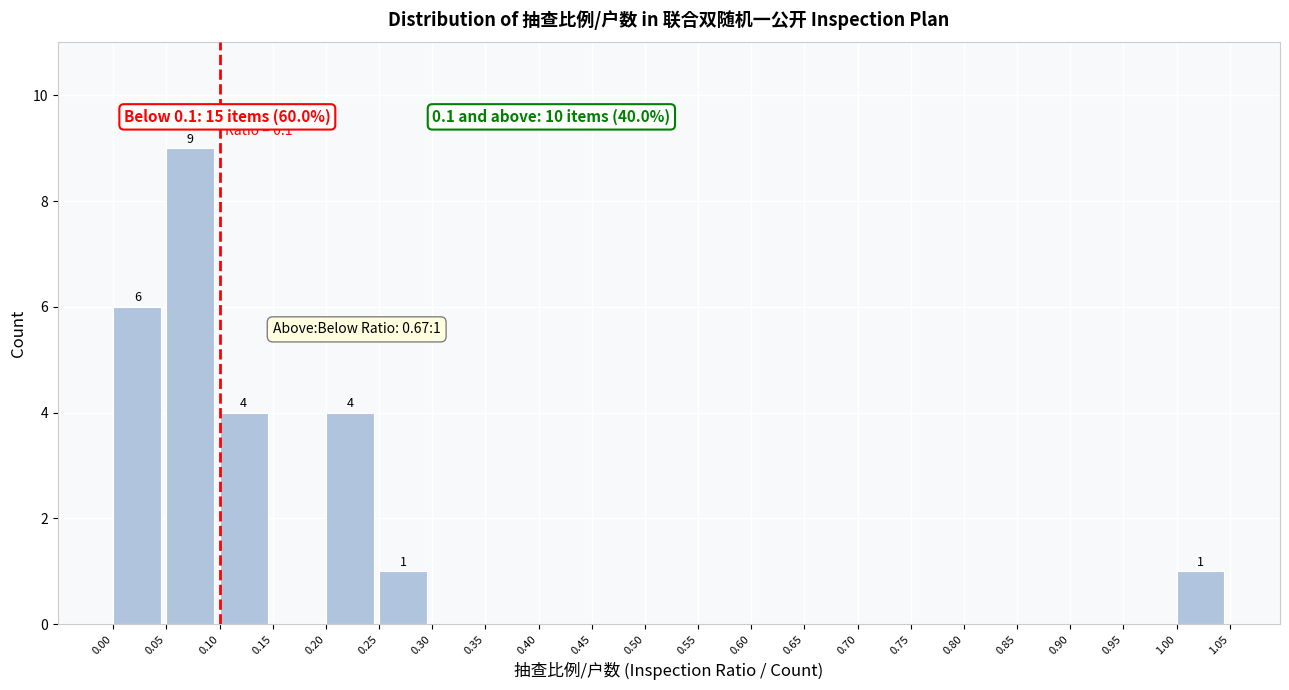

Which range on the x-axis has the tallest bar?

0.05 to 0.10